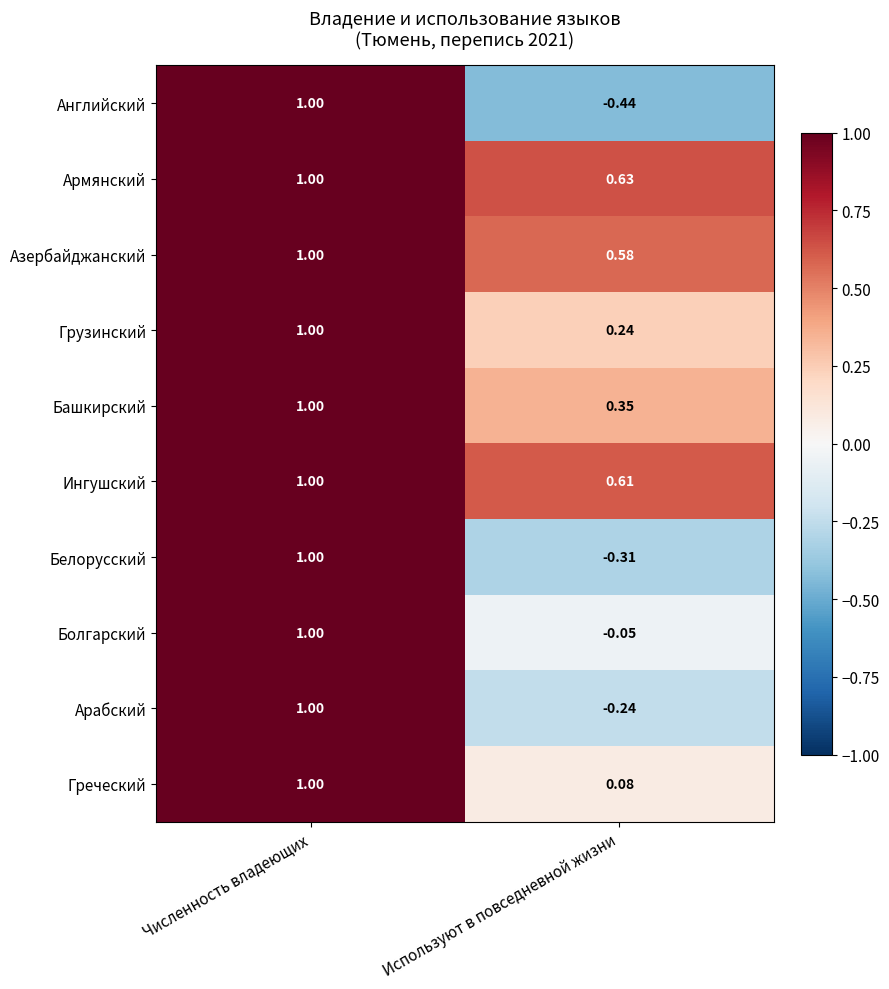

Where is Английский nearest to the value 0?

Используют в повседневной жизни